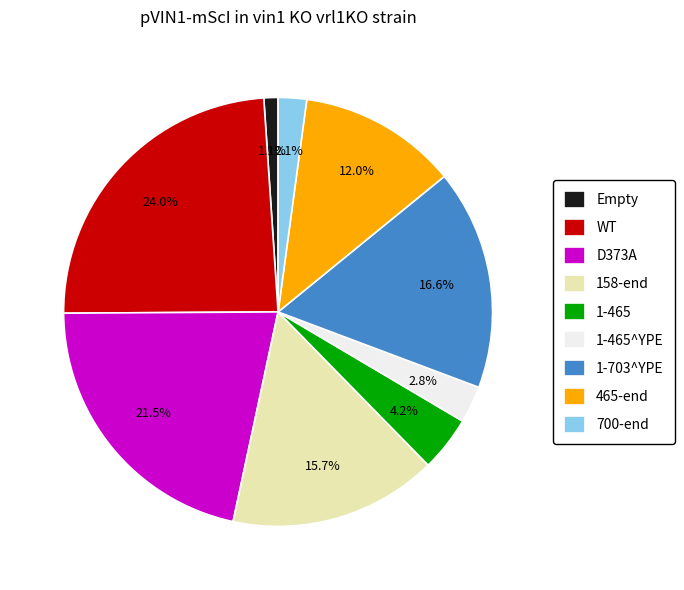

To the nearest percent, what is the difference between the 700-end and D373A slice percentages?

19%